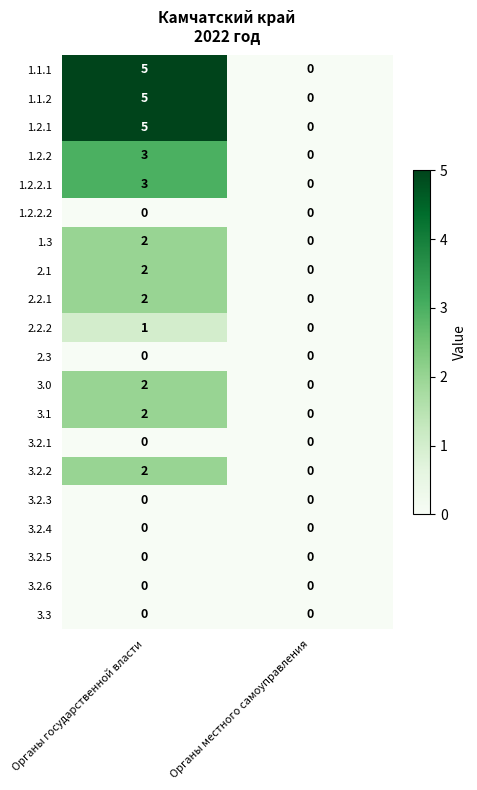

What is the total value across all series at Органы государственной власти?

34